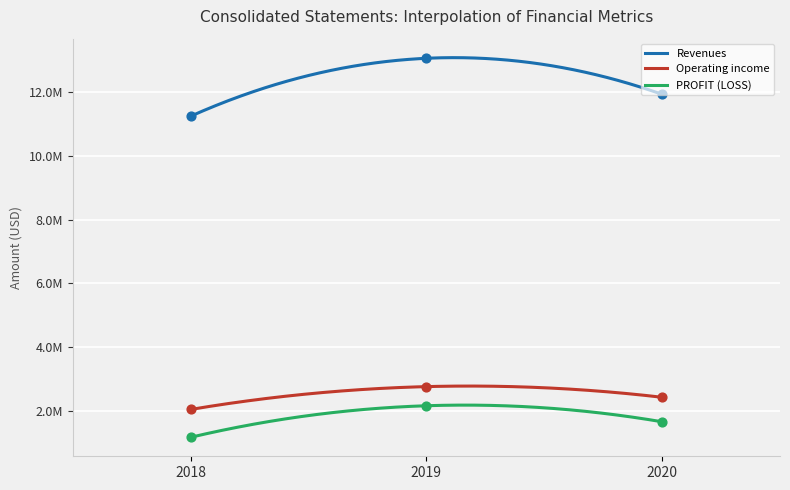

Which series reaches the maximum Y coordinate?

Revenues